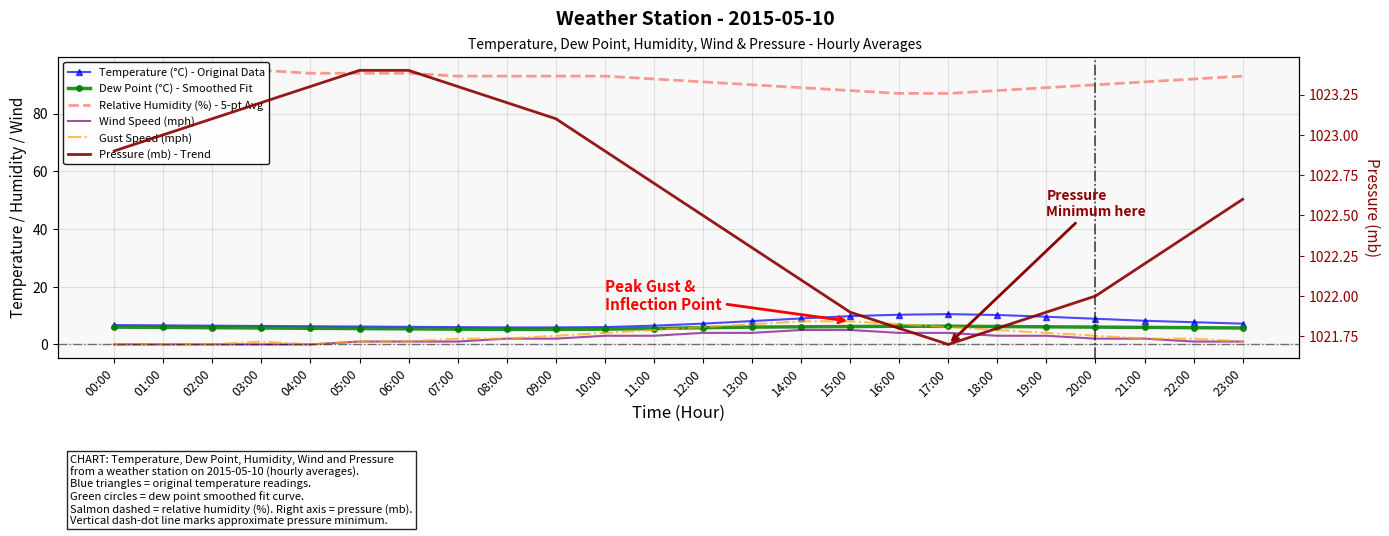

What is the difference between the Relative Humidity (%) - 5-pt Avg values at 03:00 and 14:00?

6.0